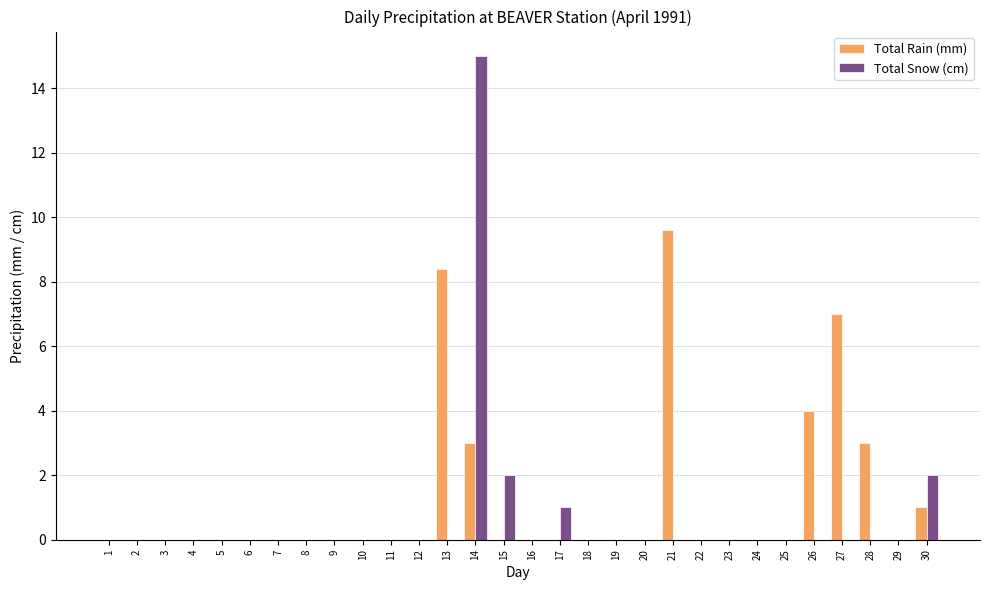

Between 7 and 27, which series saw the biggest shift?

Total Rain (mm)